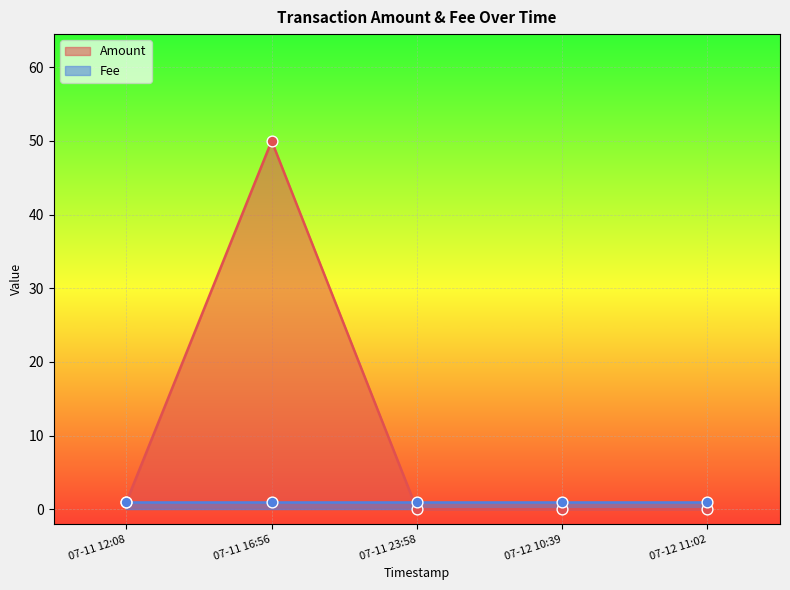

What is the total value across all series at 2017-07-12 11:02:07?

1